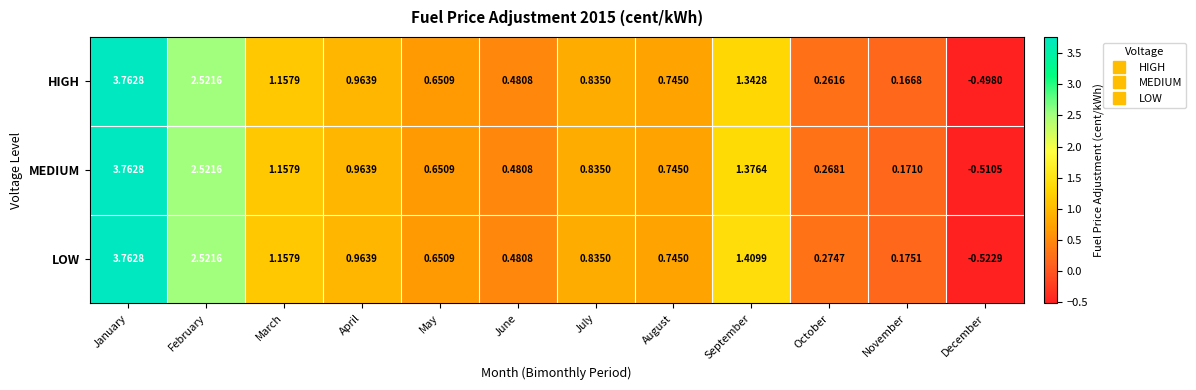

Is the value of MEDIUM at February greater than the value of HIGH at May?

Yes